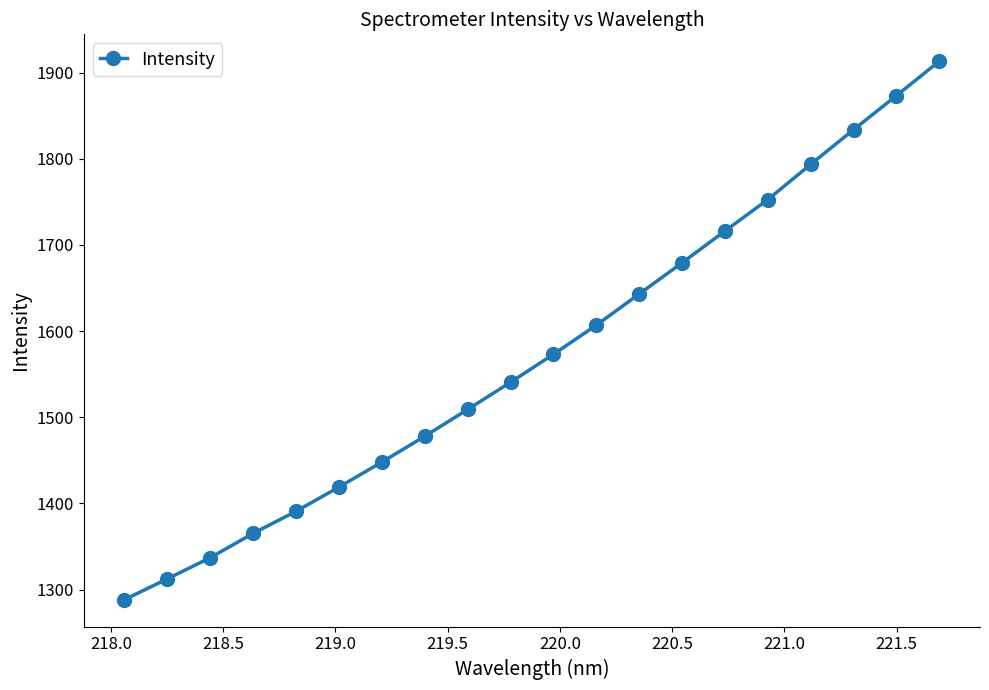

Reading left to right, extract all data points from this chart.

1288.2	1312.4	1336.9	1365.2	1390.8	1418.9	1447.9	1477.9	1509.0	1540.6	1573.1	1606.9	1643.1	1679.3	1716.2	1752.7	1793.6	1833.8	1873.4	1913.3